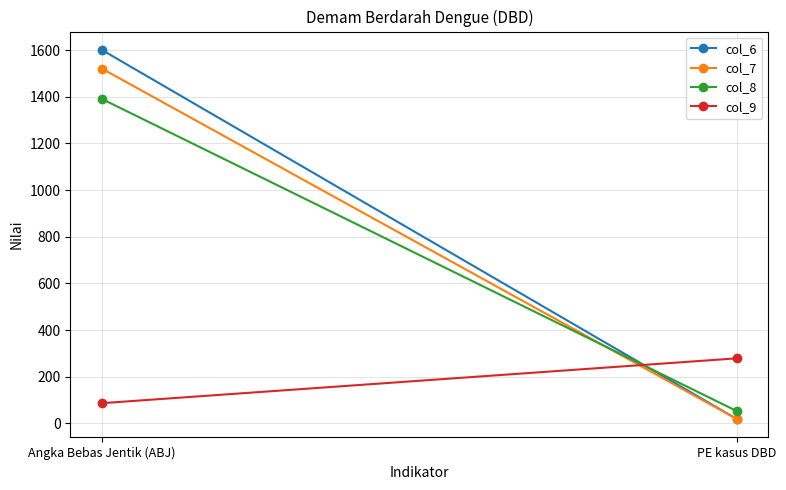

What is the label of the 1st point from the right?

PE kasus DBD